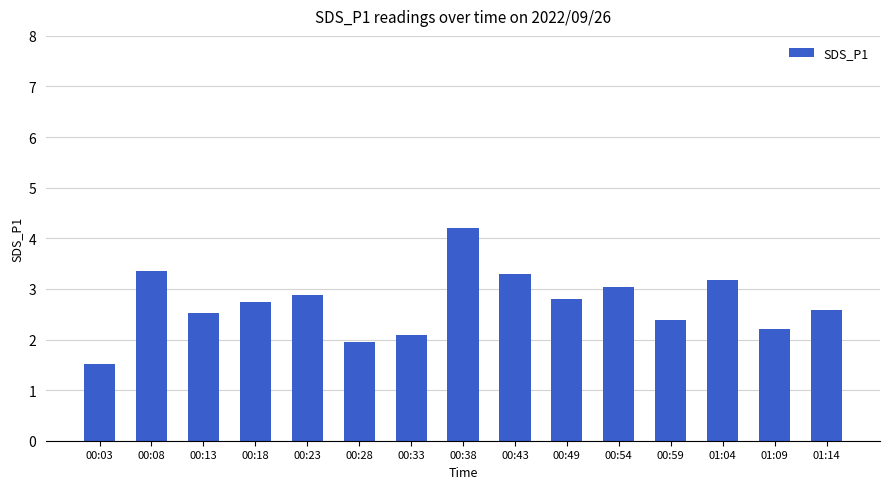

Count the number of data series in this chart.

1